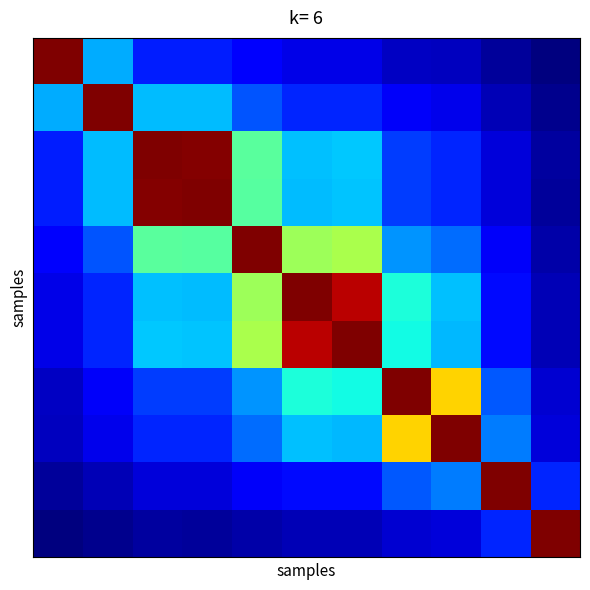

At how many categories does at least one series exceed 0?

11